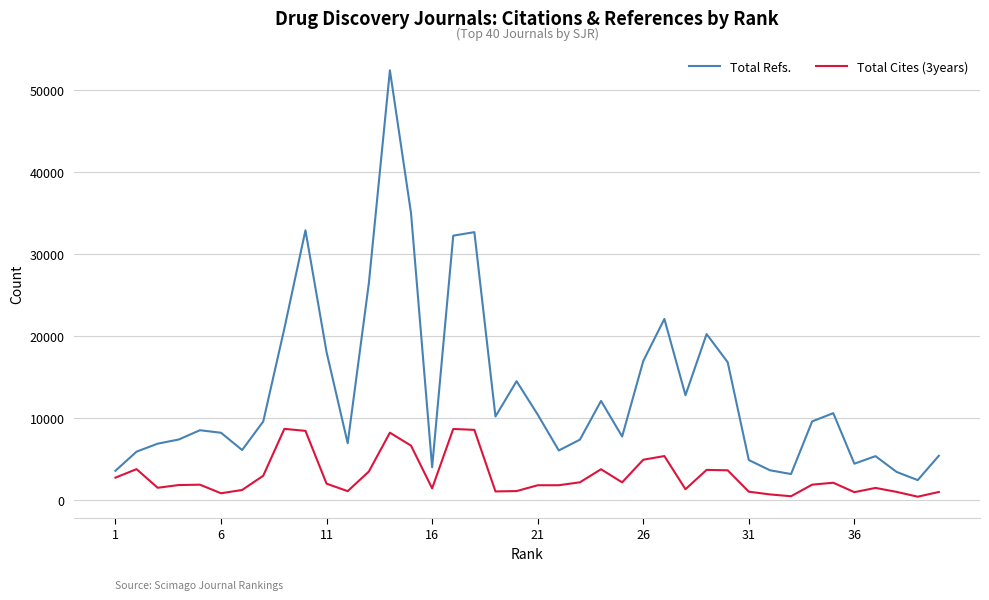

List the series in order of their overall mean, lowest first.

Total Cites (3years), Total Refs.